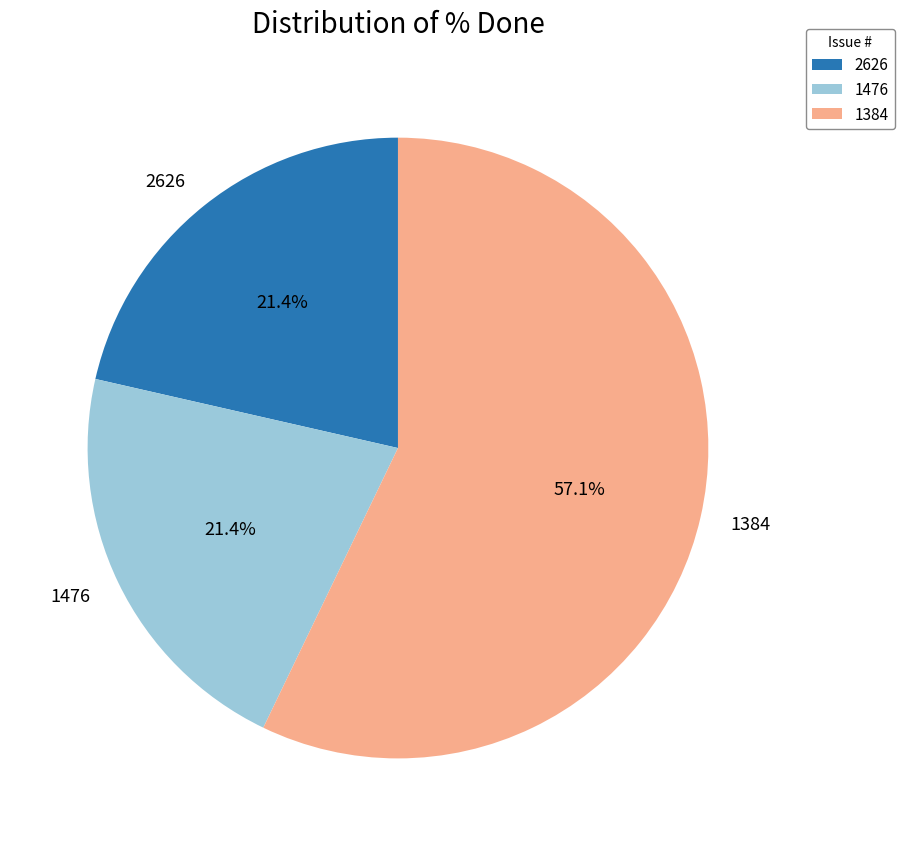

Combined, do 2626 and 1384 account for over 50%?

Yes